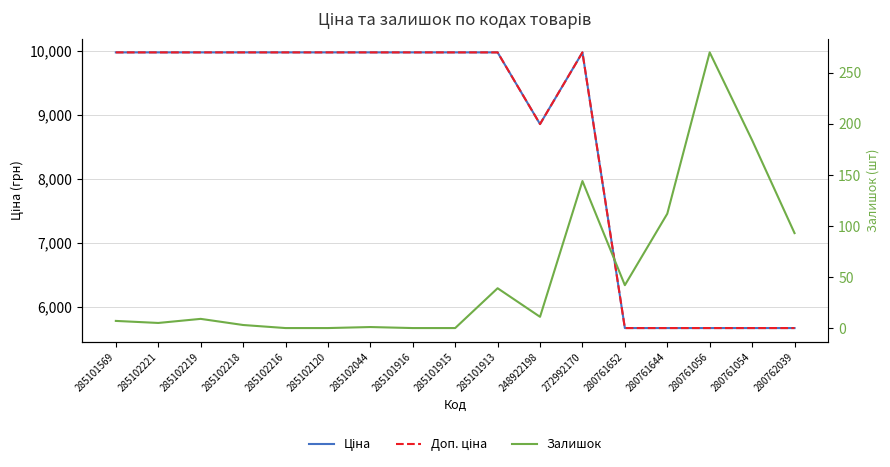

How many lines are shown in the chart?

3